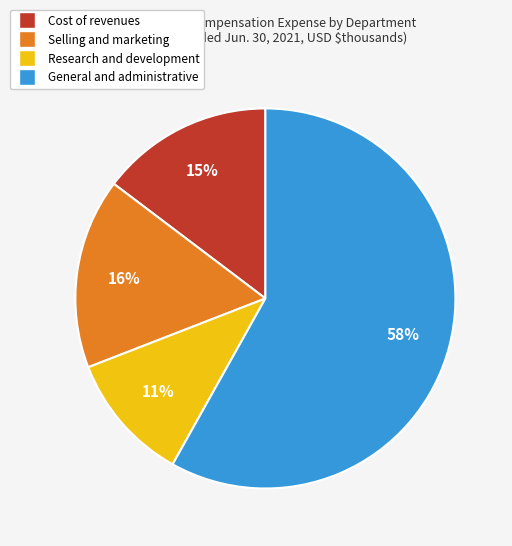

How many segments does this pie chart have?

4